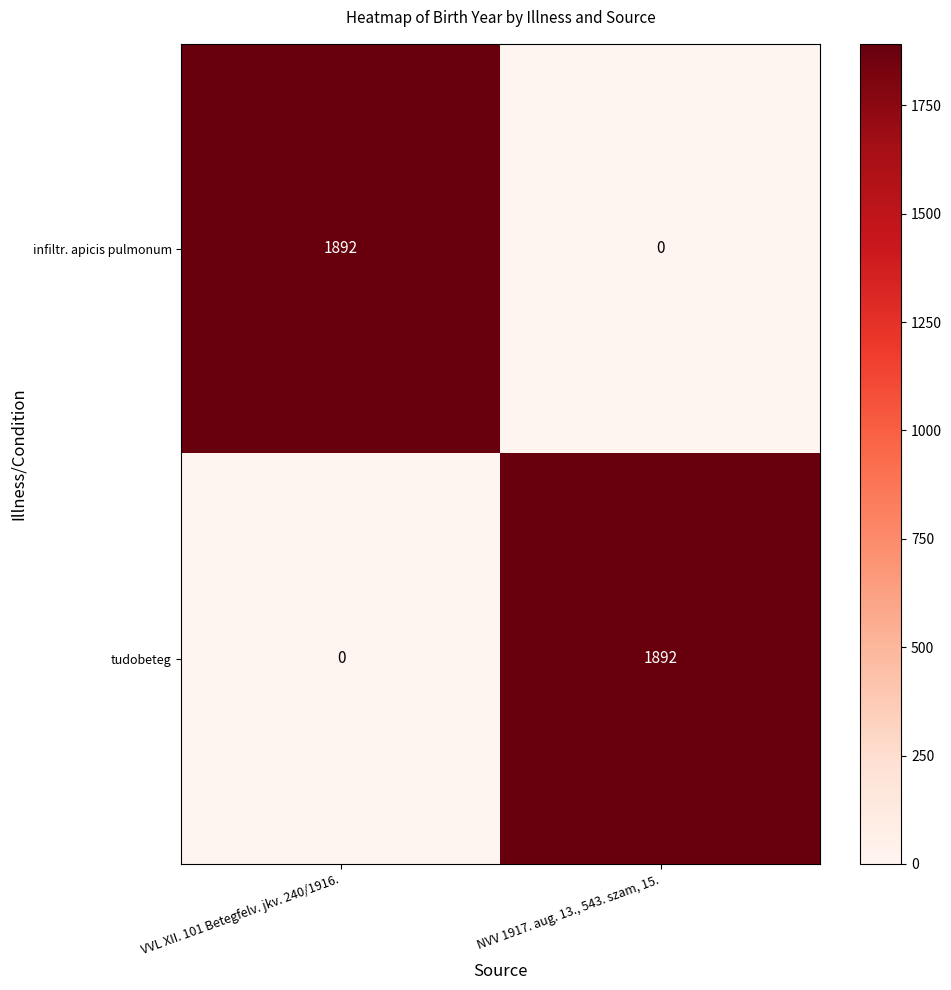

True or false: infiltr. apicis pulmonum has a value of 0 at NVV 1917. aug. 13., 543. szam, 15..

True